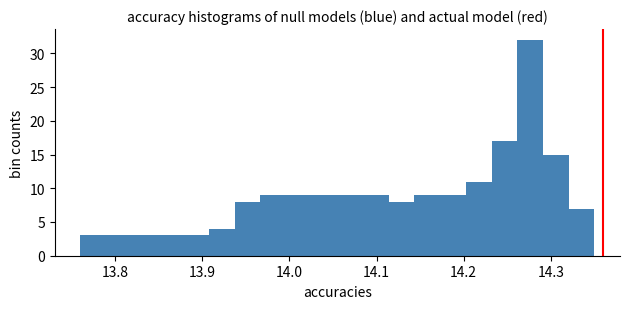

Read against the x-axis, roughly where is the centre of the tallest bar?

14.28